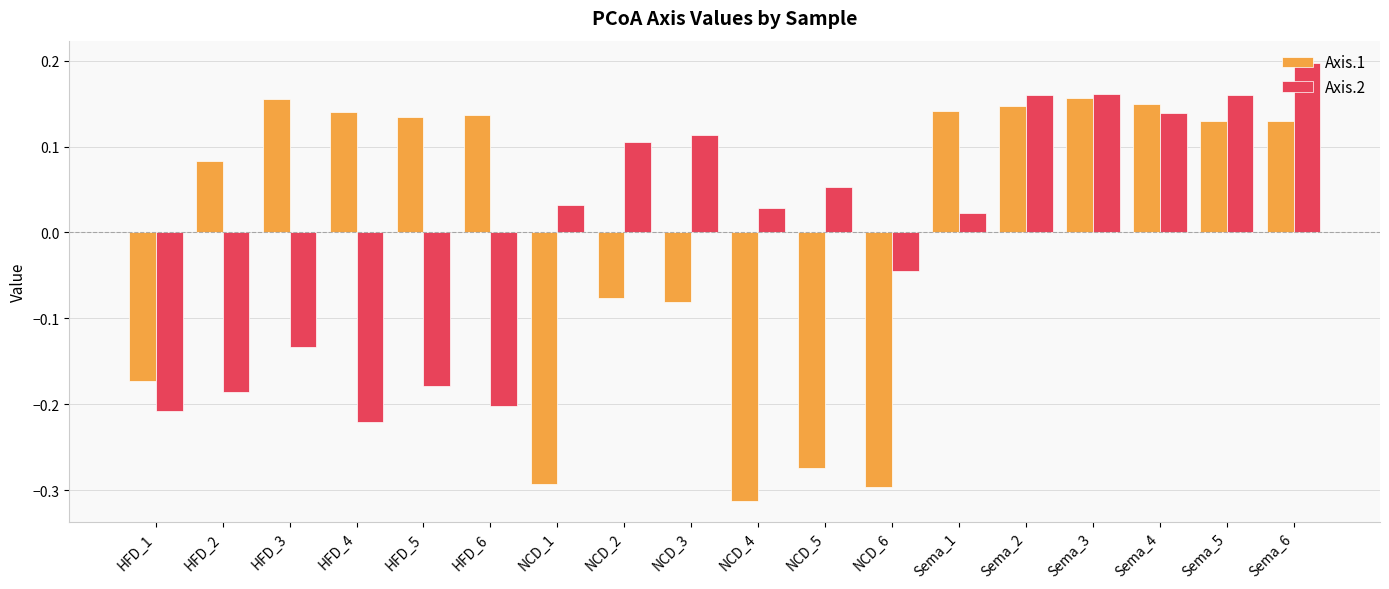

What is the difference between the second highest and minimum values in the Axis.1 series?

0.5